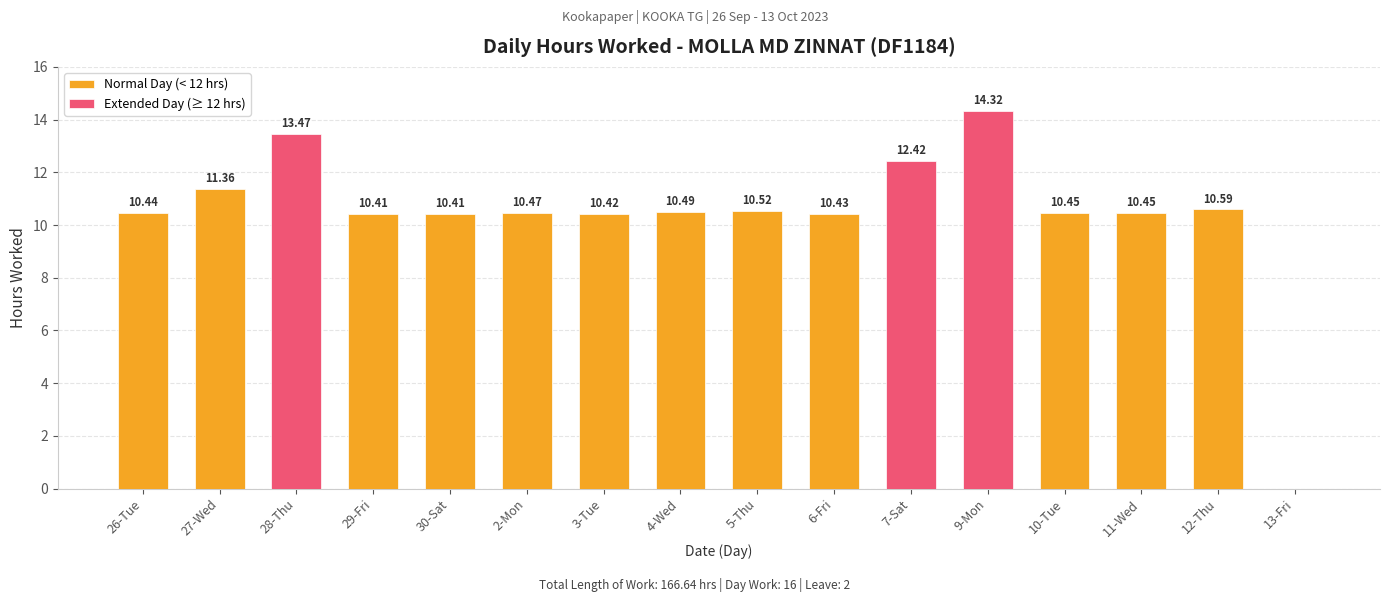

Count the number of data series in this chart.

1